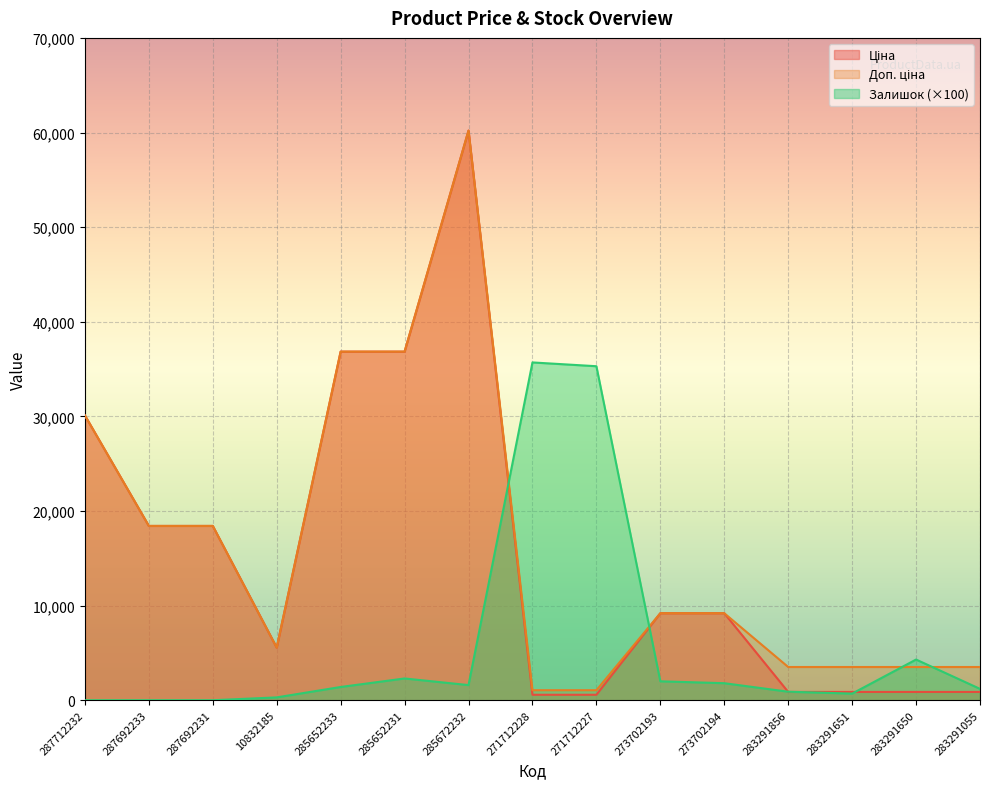

Between which two adjacent categories do Залишок and Ціна first intersect?

285672232 and 271712228